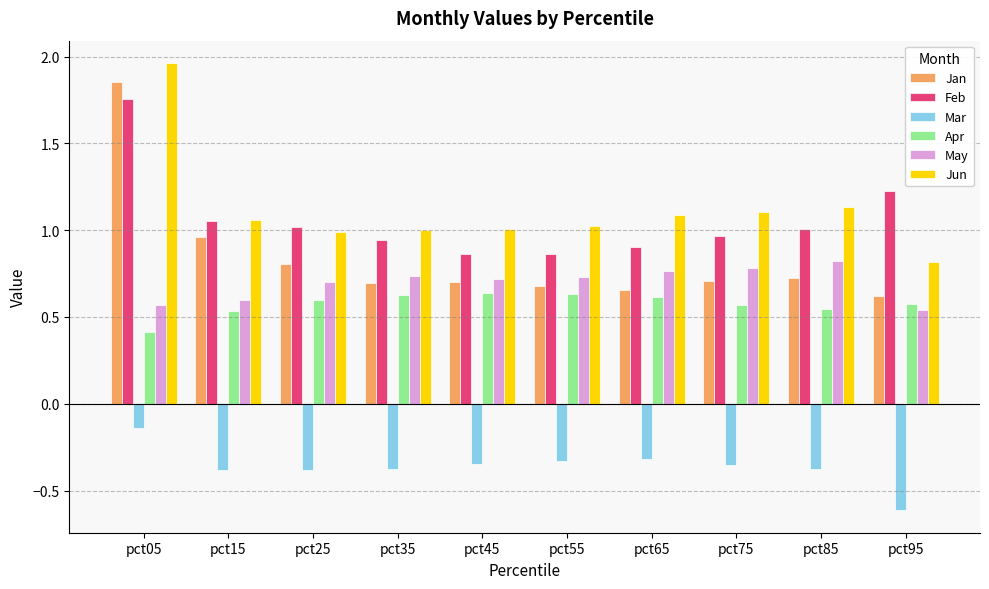

At which category is the sum across all series the highest?

pct05